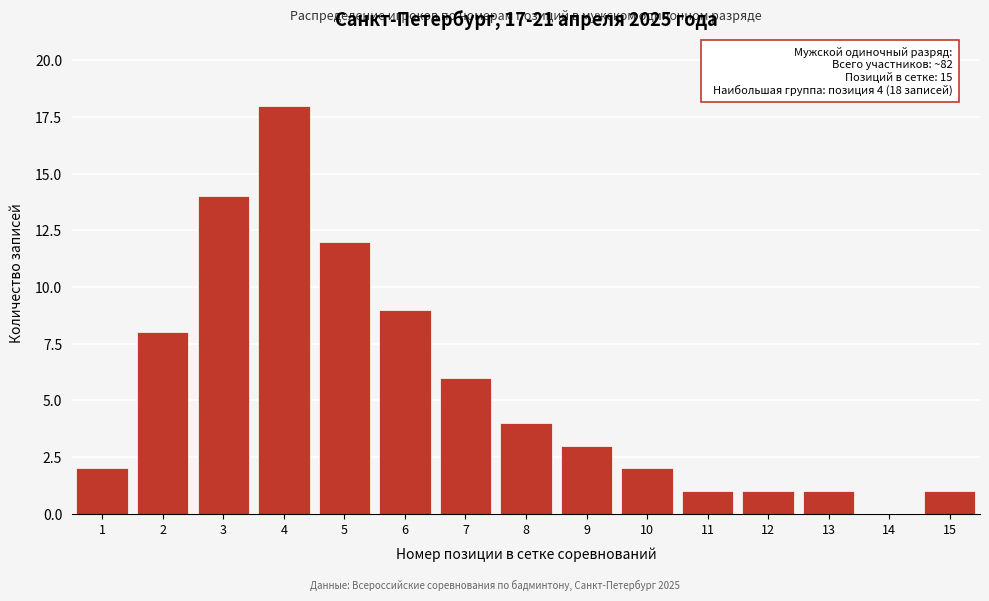

Reading left to right, what are all the values shown in this chart?

1=2	2=8	3=14	4=18	5=12	6=9	7=6	8=4	9=3	10=2	11=1	12=1	13=1	14=0	15=1